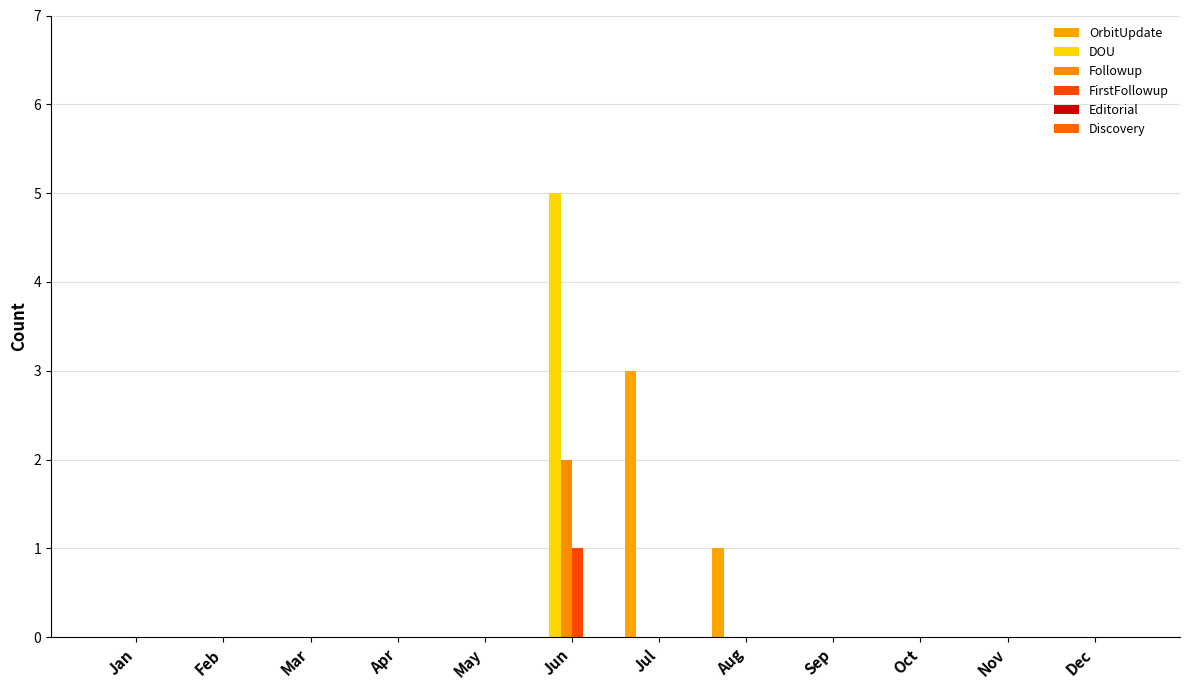

At which label does OrbitUpdate reach its minimum?

Jan